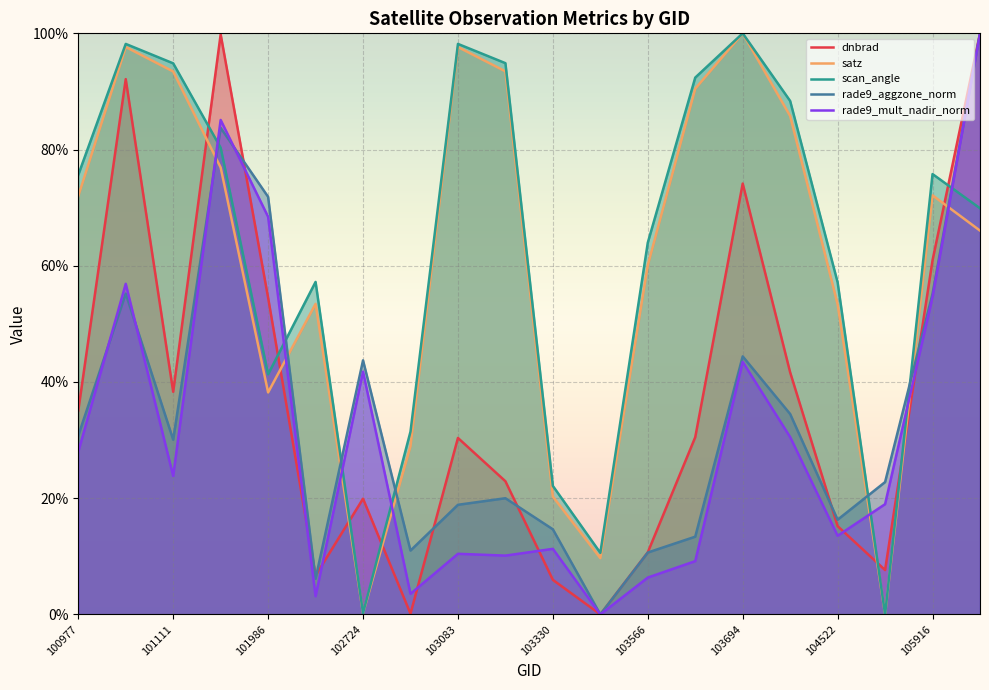

Between 101986 and 104522, which series saw the biggest shift?

rade9_aggzone_norm